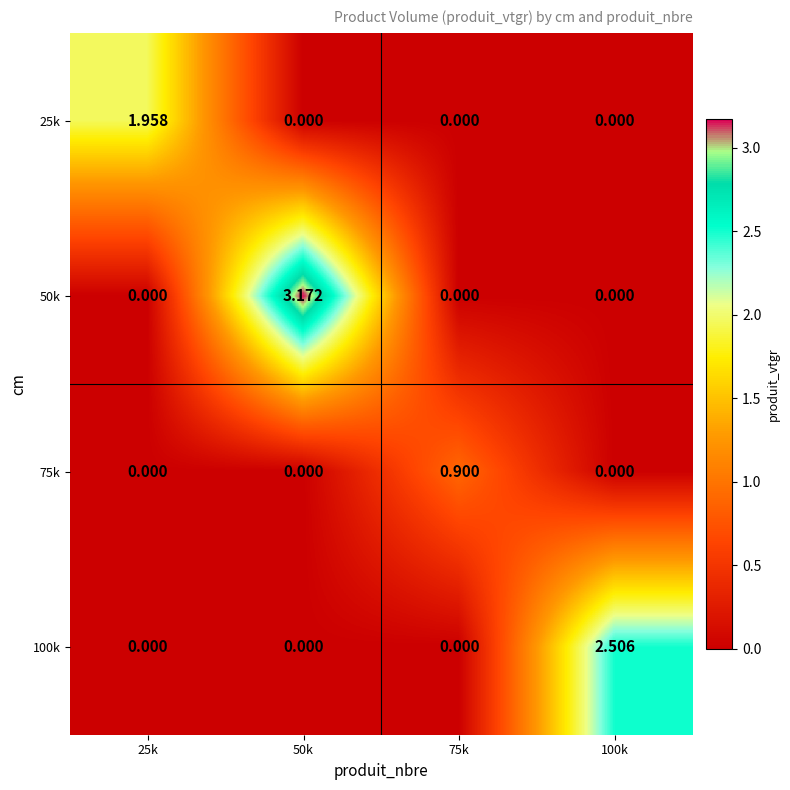

Which label corresponds to the largest value in the chart?

50k